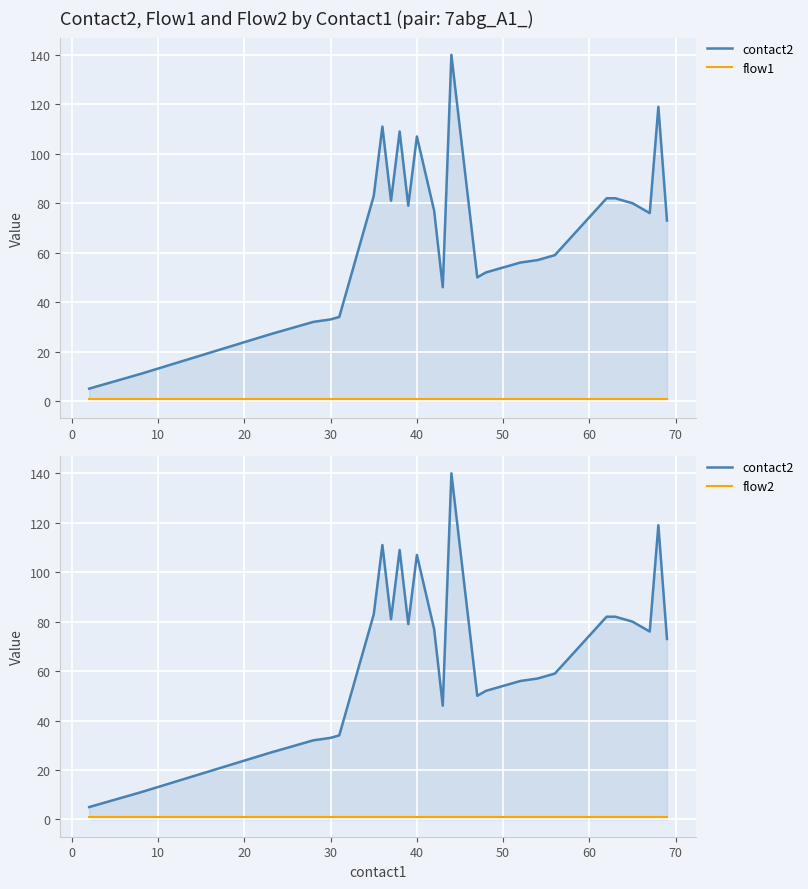

How many lines are shown in the chart?

3